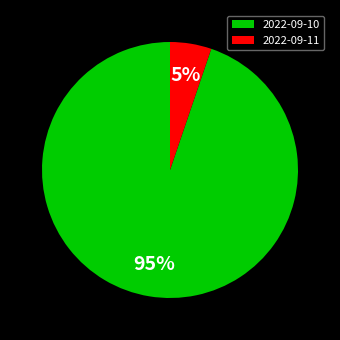

To the nearest percent, what is the average slice percentage?

50%